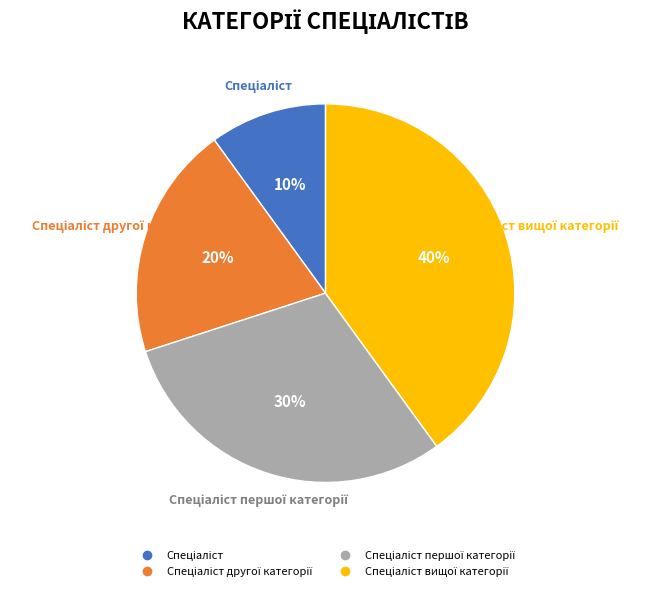

To the nearest percent, what is the average slice percentage?

25%